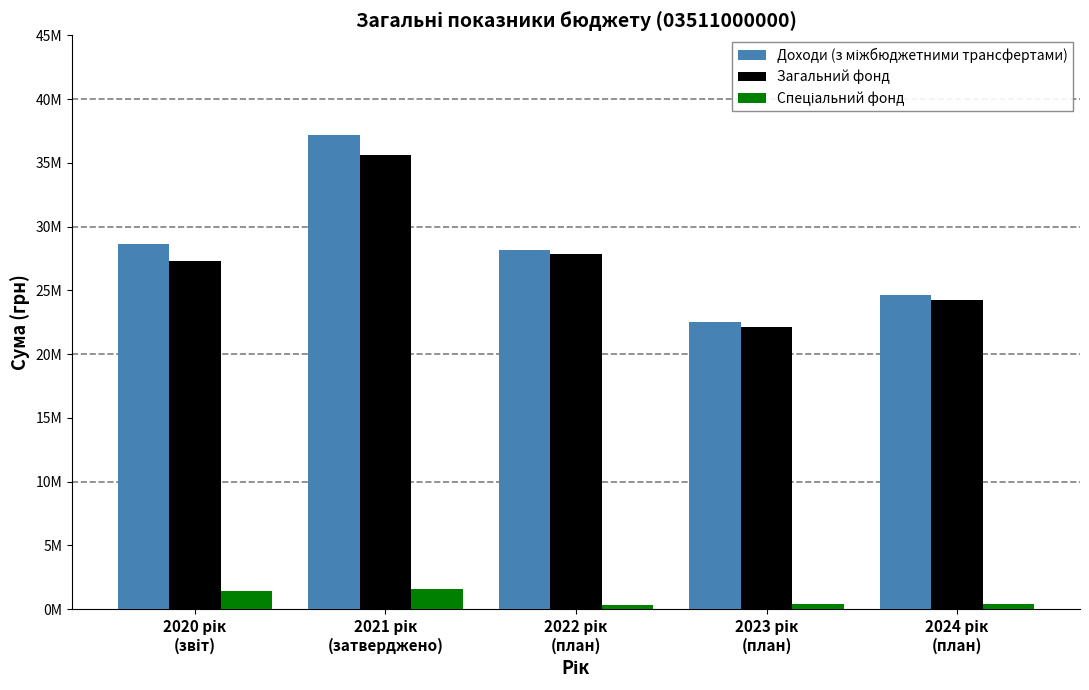

Reading right to left, list all the values displayed in this chart.

Доходи (з міжбюджетними трансфертами): 2024 рік
(план)=24618000.0	2023 рік
(план)=22484000.0	2022 рік
(план)=28205100.0	2021 рік
(затверджено)=37206762.0	2020 рік
(звіт)=28672899.0
Загальний фонд: 2024 рік
(план)=24242000.0	2023 рік
(план)=22113000.0	2022 рік
(план)=27854100.0	2021 рік
(затверджено)=35605762.0	2020 рік
(звіт)=27283480.4
Спеціальний фонд: 2024 рік
(план)=376000.0	2023 рік
(план)=371000.0	2022 рік
(план)=351000.0	2021 рік
(затверджено)=1601000.0	2020 рік
(звіт)=1389418.6